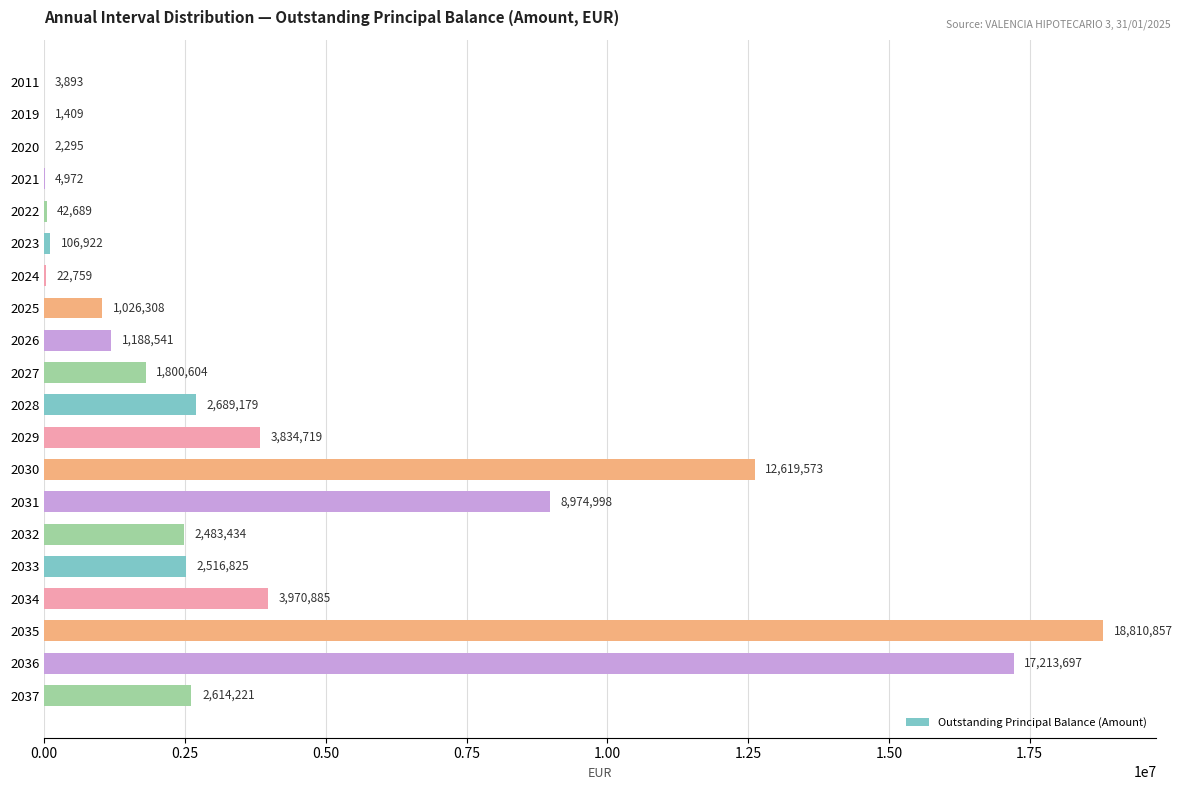

How many values exceed 2483434?

10